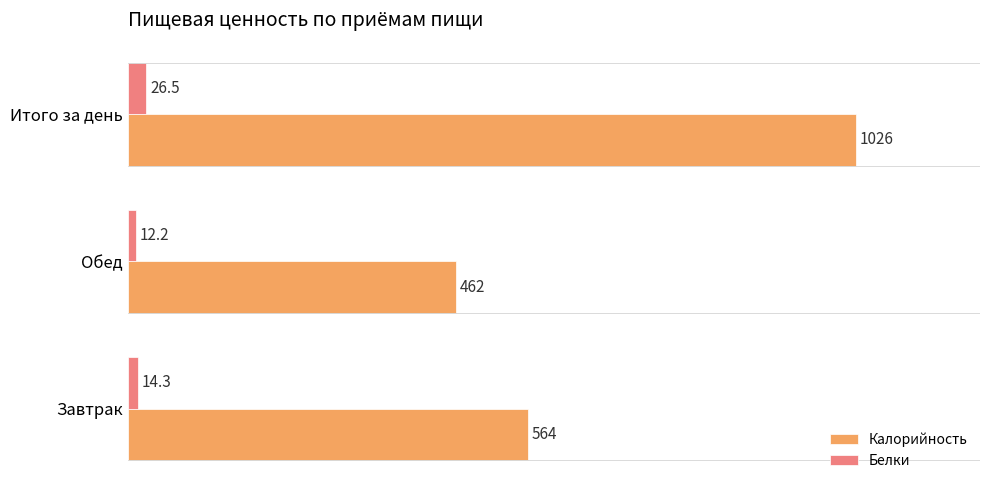

List the series in order of their overall mean, highest first.

Калорийность, Белки